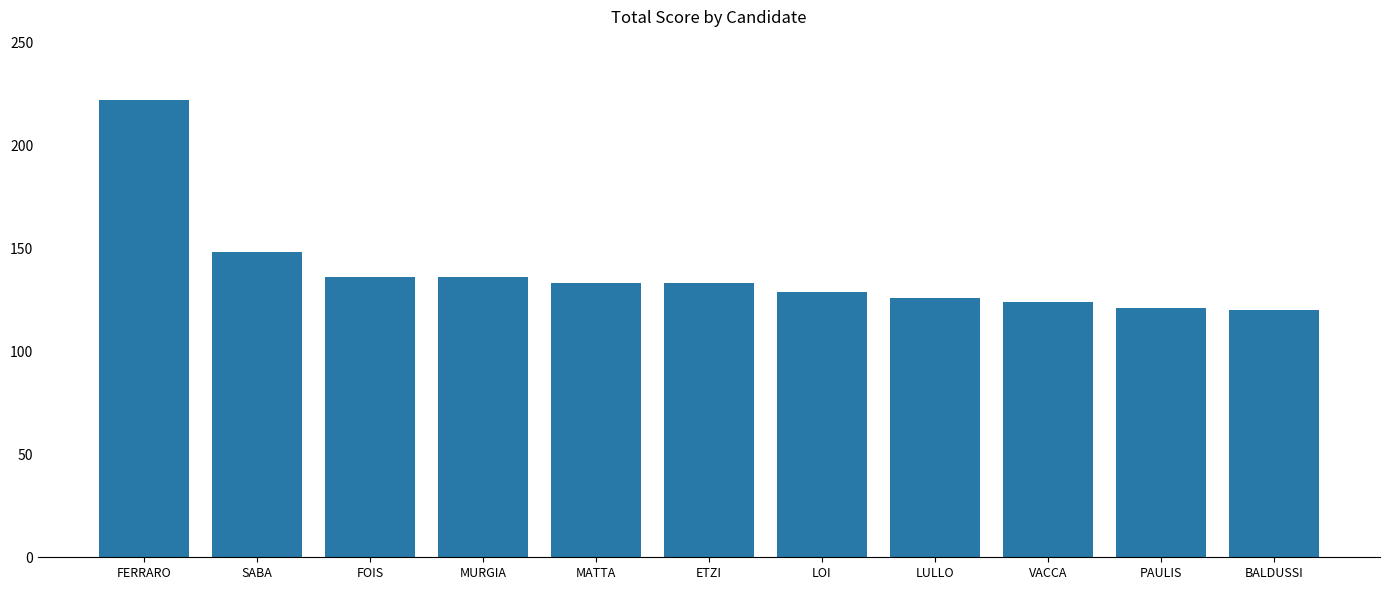

What is the change in value from SABA to VACCA?

-24